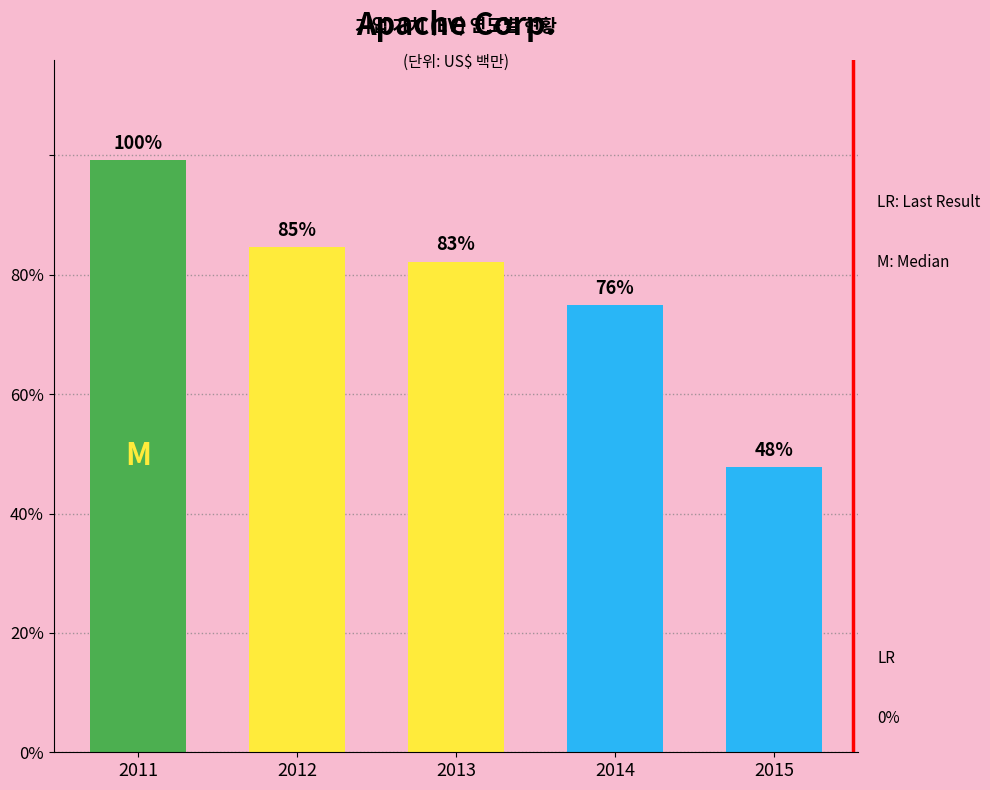

Which category has the lowest value in the 기업 가치 (EV) series?

2015-12-31